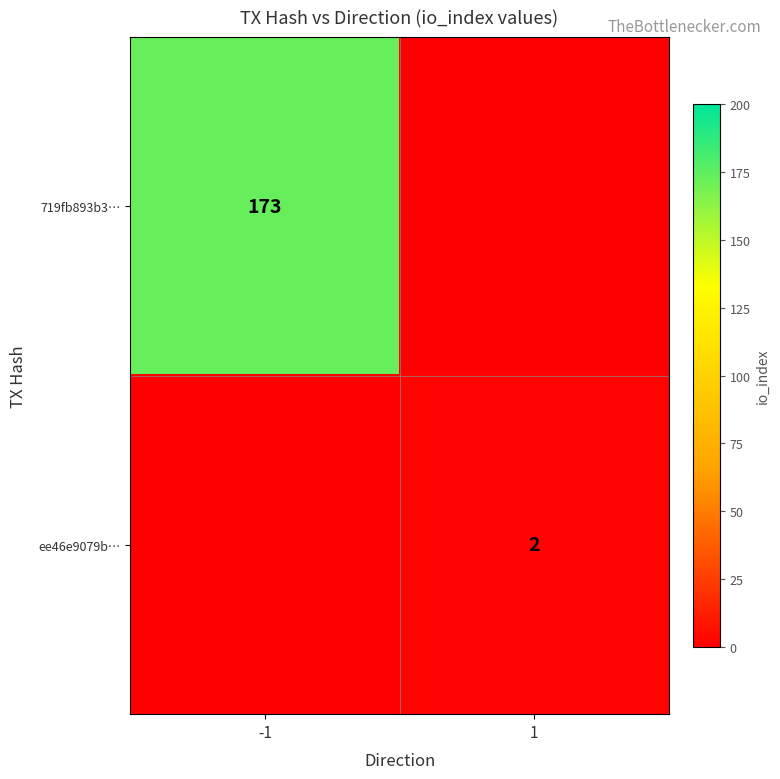

The ee46e9079b… series shows 2 at 1. True or false?

True